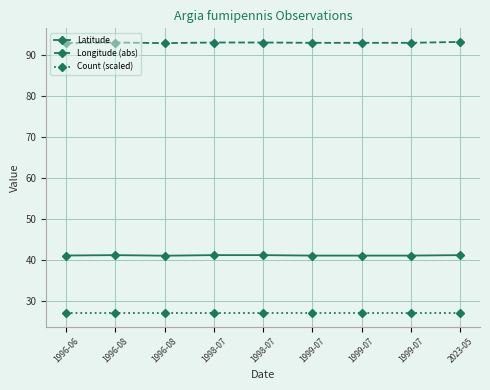

What are all the series names shown in the legend?

Latitude, Longitude (abs), Count (scaled)